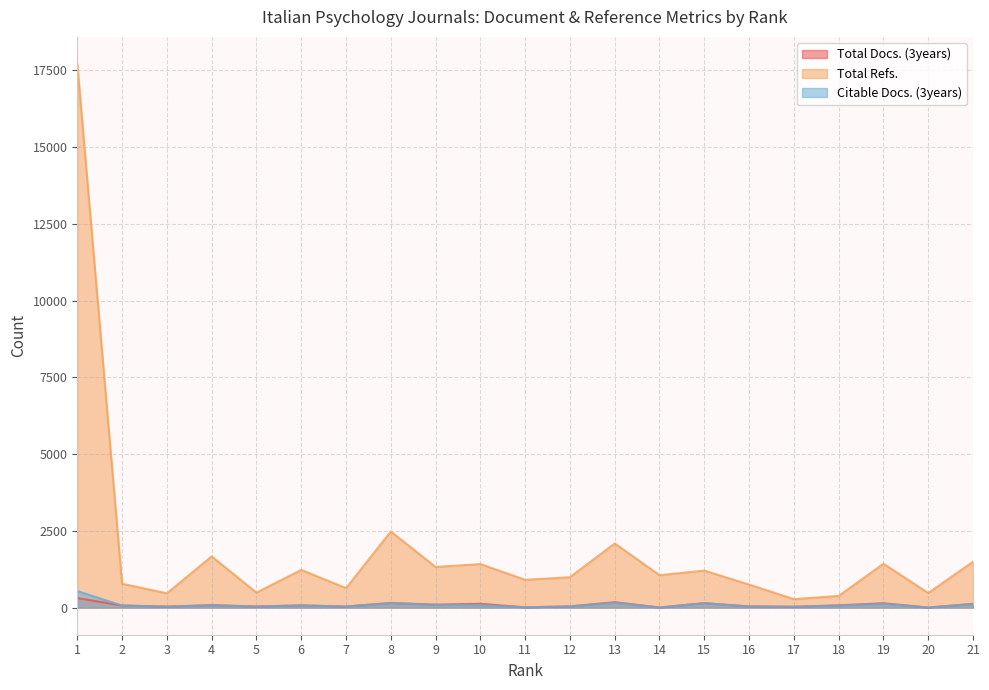

How many lines are shown in the chart?

3